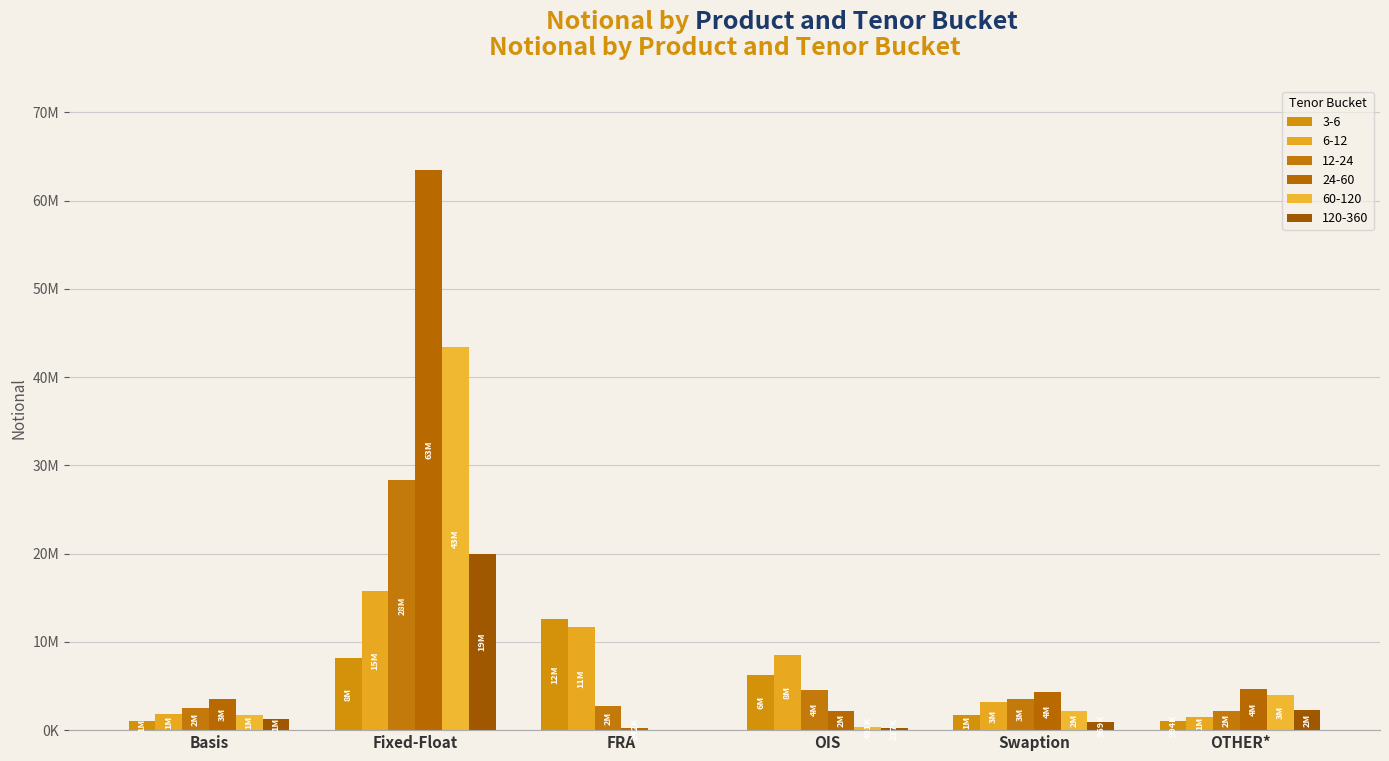

Are the bars horizontal?

No